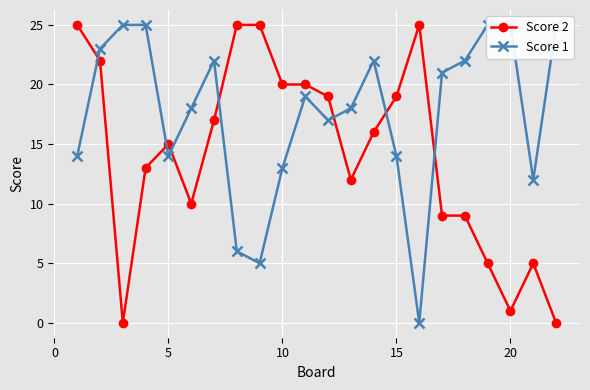

Reading right to left, what are all the values shown in this chart?

Score 2: 0	5	1	5	9	9	25	19	16	12	19	20	20	25	25	17	10	15	13	0	22	25
Score 1: 25	12	25	25	22	21	0	14	22	18	17	19	13	5	6	22	18	14	25	25	23	14